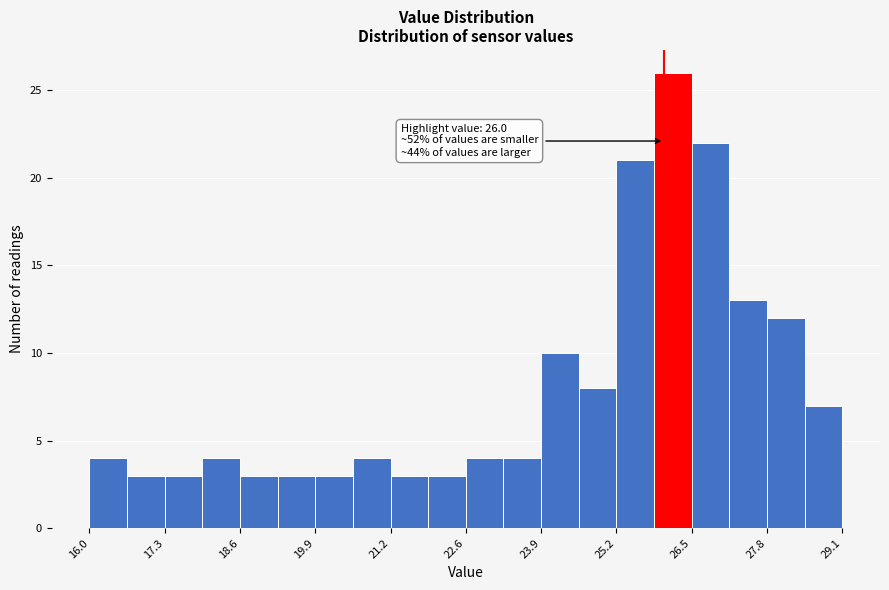

Around what value on the x-axis is the tallest bar? Give the approximate position of its centre, as read against the axis.

26.2